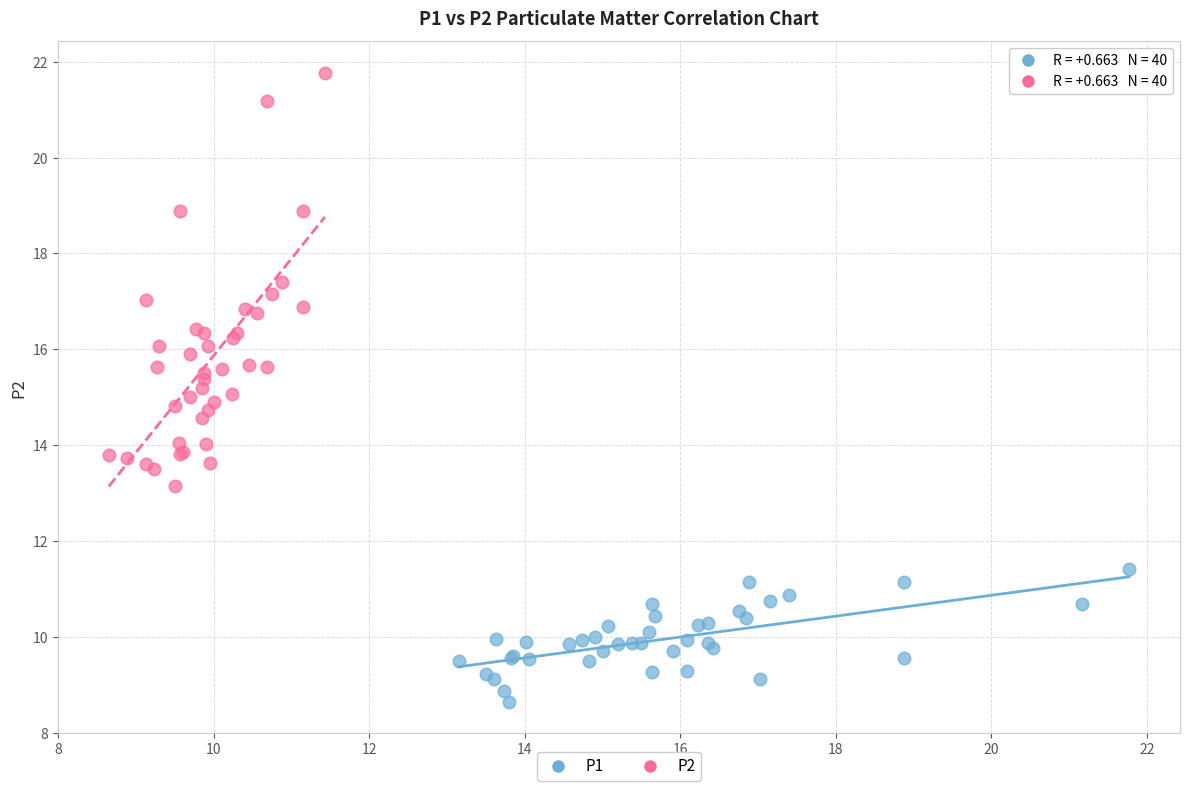

Which series has the largest Y range (max minus min)?

P2